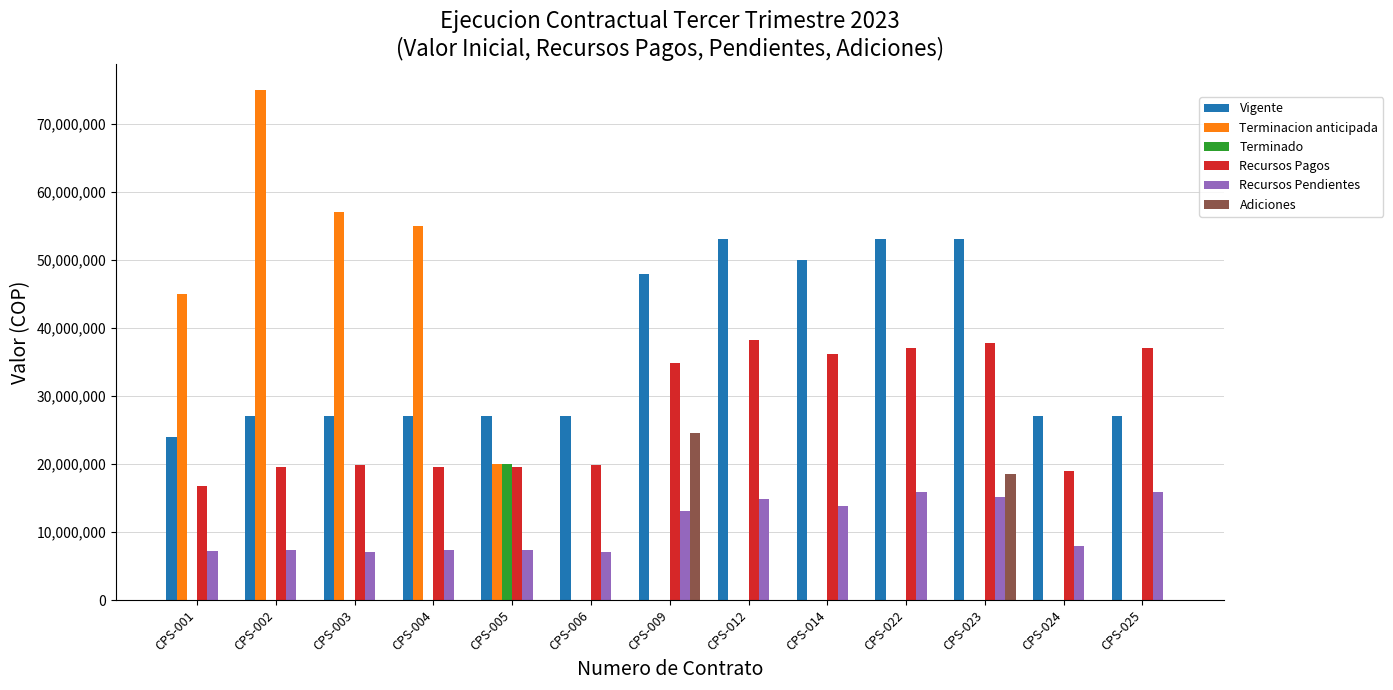

The value of Recursos Pagos at CPS-004 is 4082540. True or false?

False